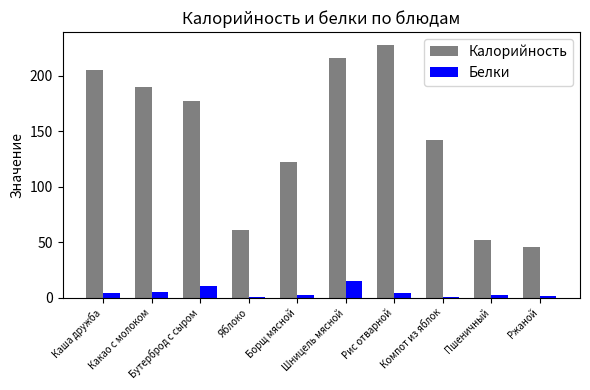

Is it true that Белки equals 0.2 at Компот из яблок?

True